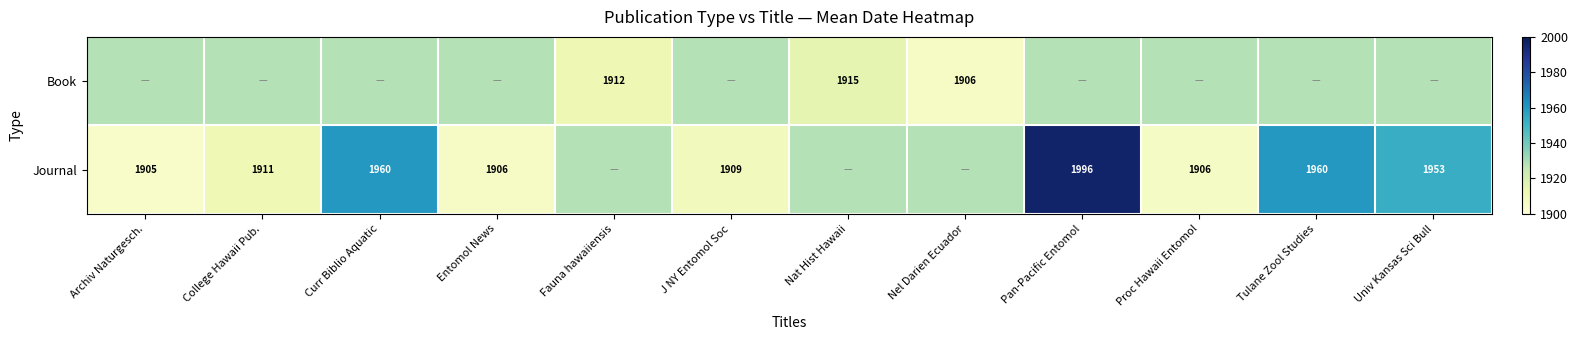

Is the value of Journal at Pan-Pacific Entomol greater than the value of Book at Fauna hawaiiensis?

Yes